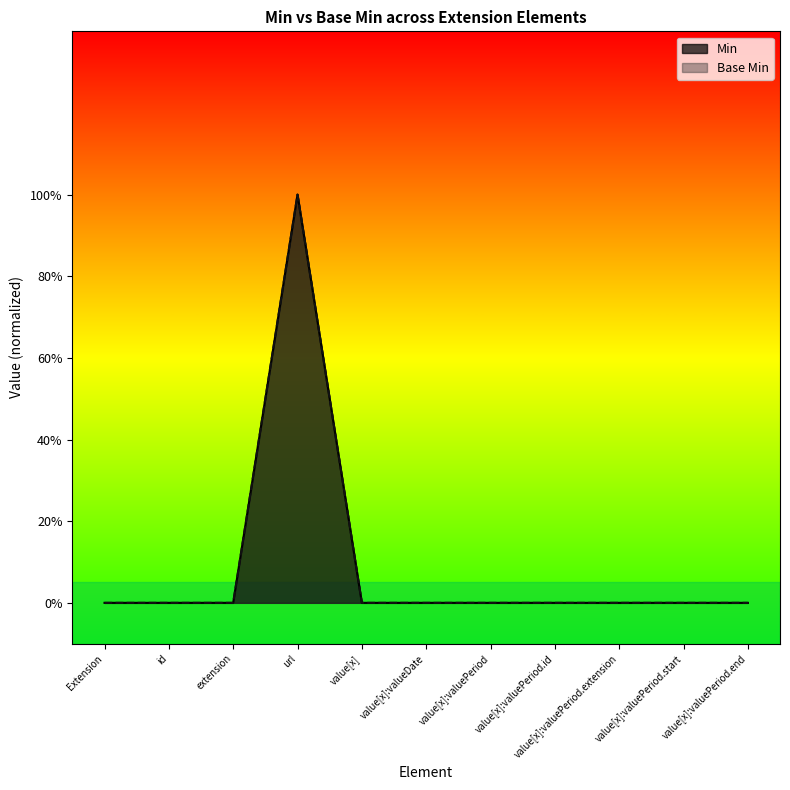

Is the value of Min at value[x] greater than the value of Base Min at value[x]:valuePeriod?

No